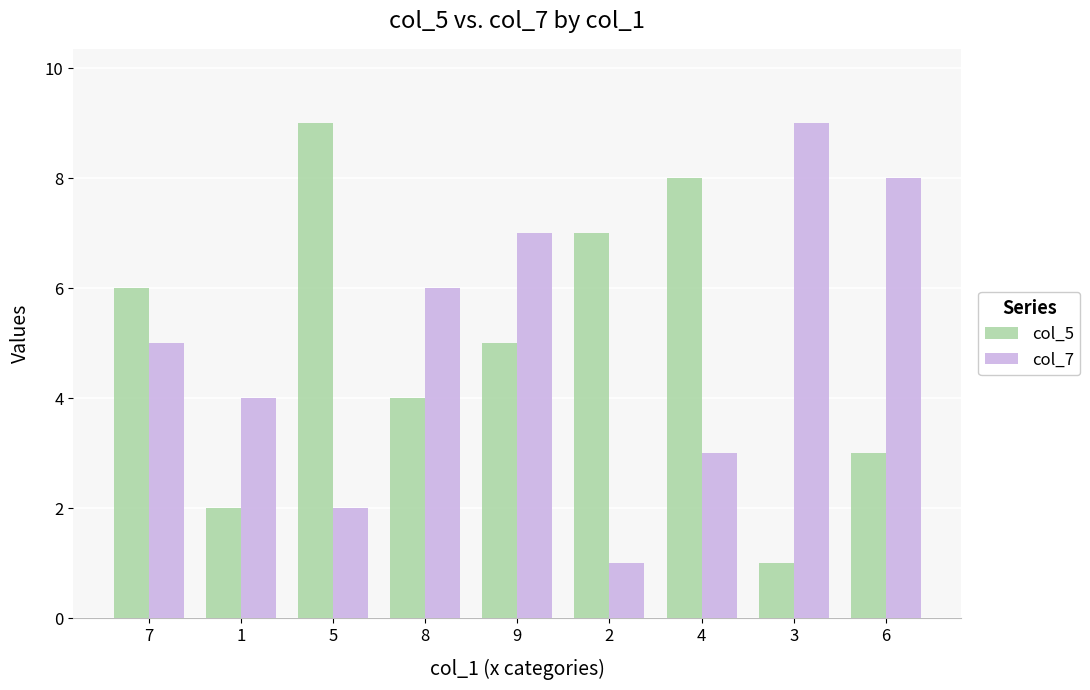

What is the greatest value displayed?

9